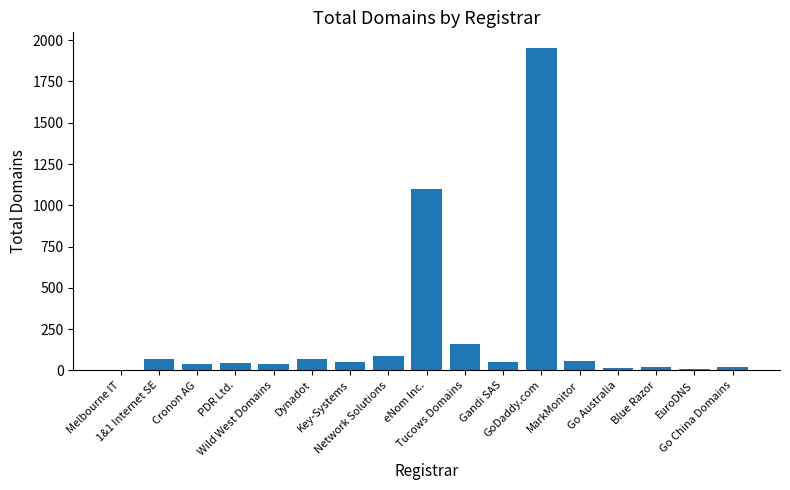

Does the chart contain stacked bars?

No